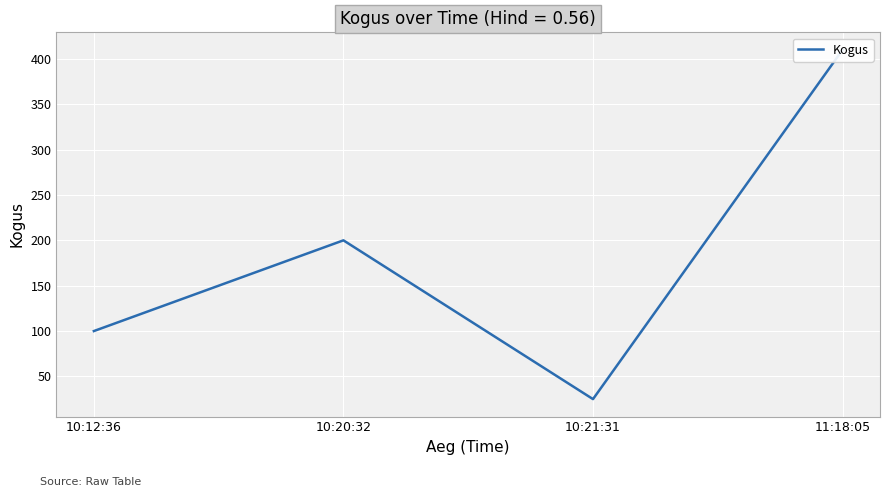

True or false: the data shows 13 at 10:21:31.

False